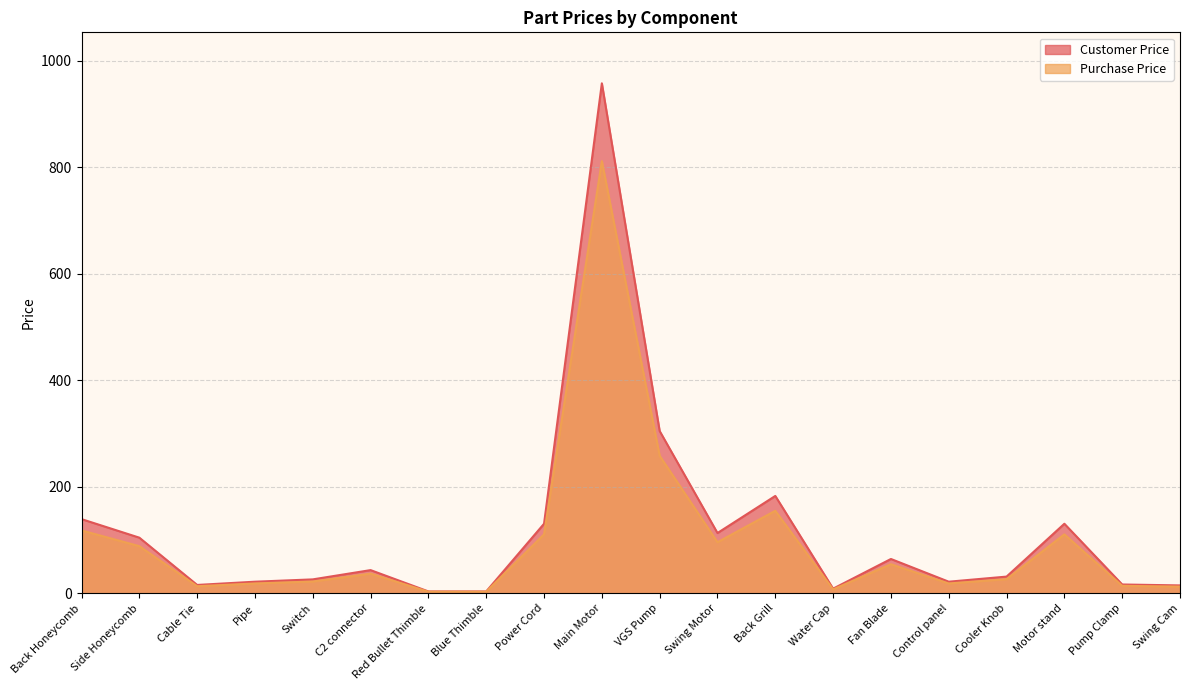

List the series in order of their overall mean, lowest first.

Purchase Price, Customer Price